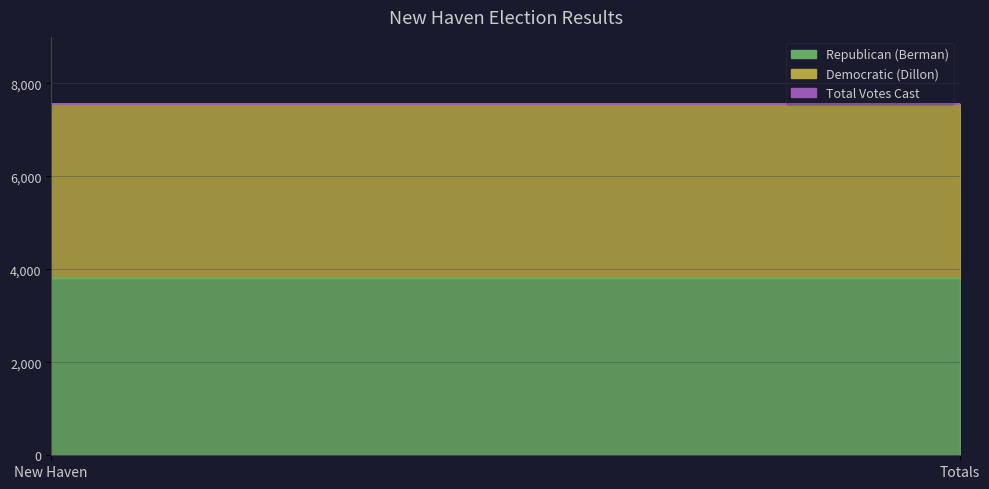

The value of Total Votes Cast at New Haven is 7559. True or false?

True